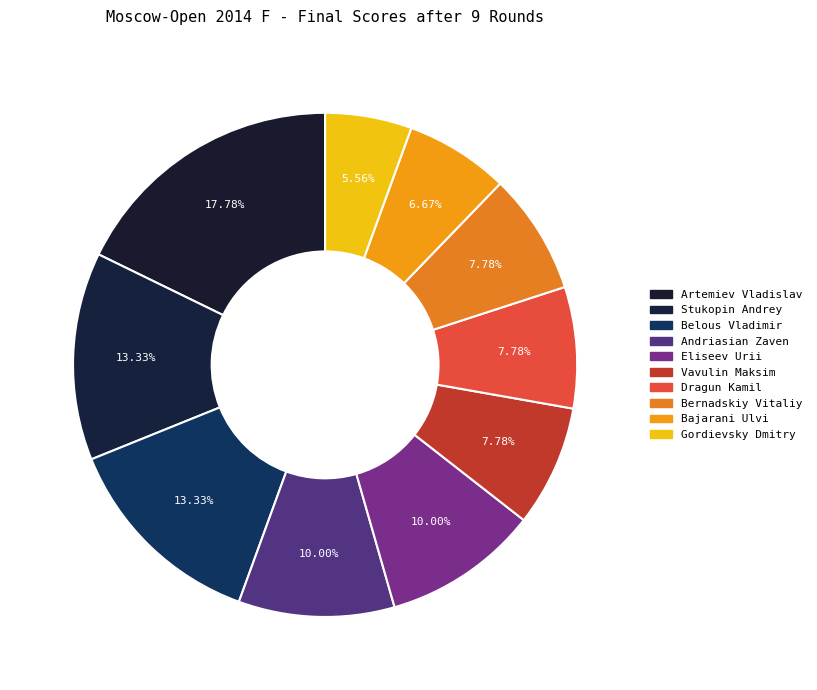

To the nearest percent, what is the average slice percentage?

10%